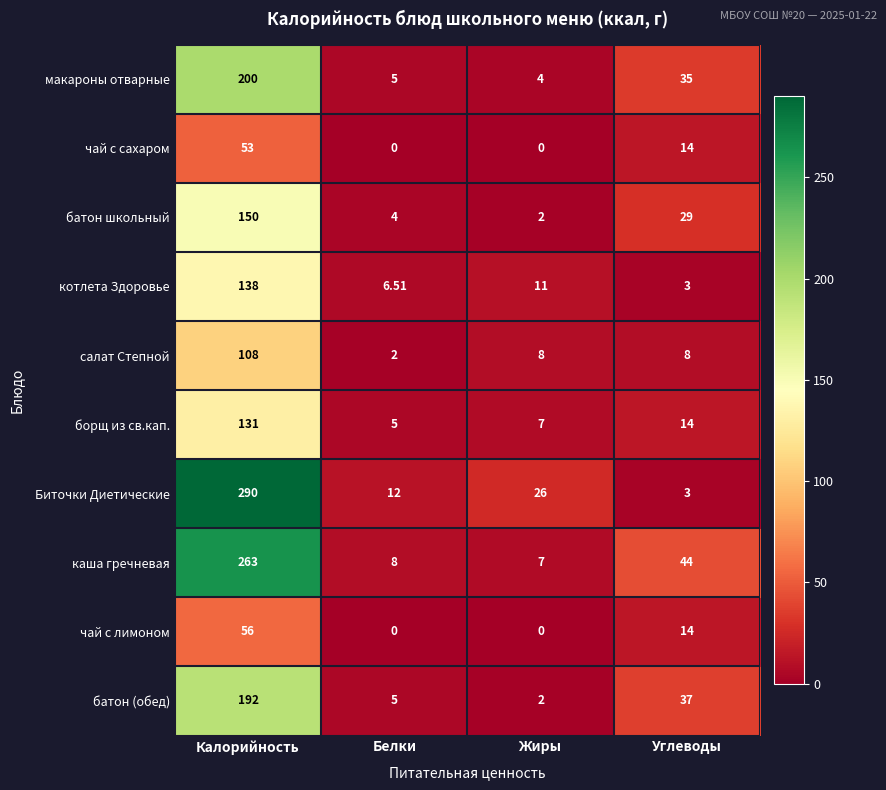

Which category has the highest value in the каша гречневая series?

Калорийность